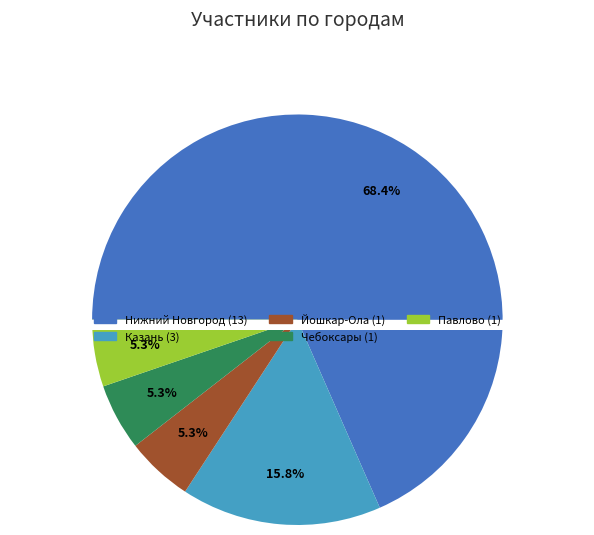

Which slice is the smallest?

Йошкар-Ола